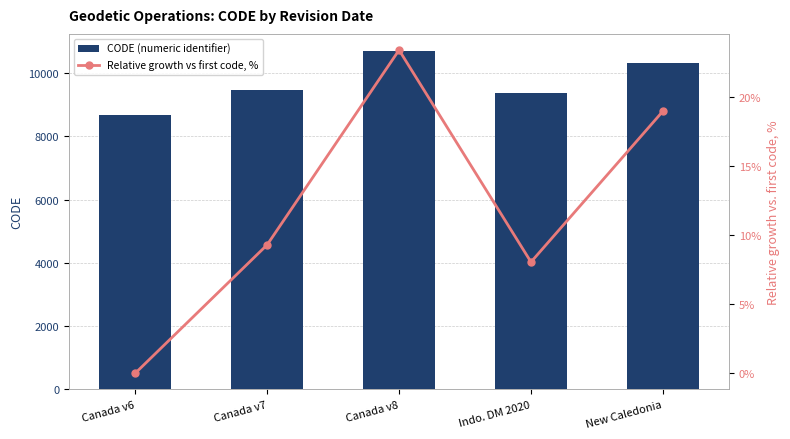

Reading right to left, list all the values displayed in this chart.

CODE (numeric identifier): 10323.0	9375.0	10707.0	9483.0	8676.0
Relative growth vs first code, %: 19.0	8.1	23.4	9.3	0.0